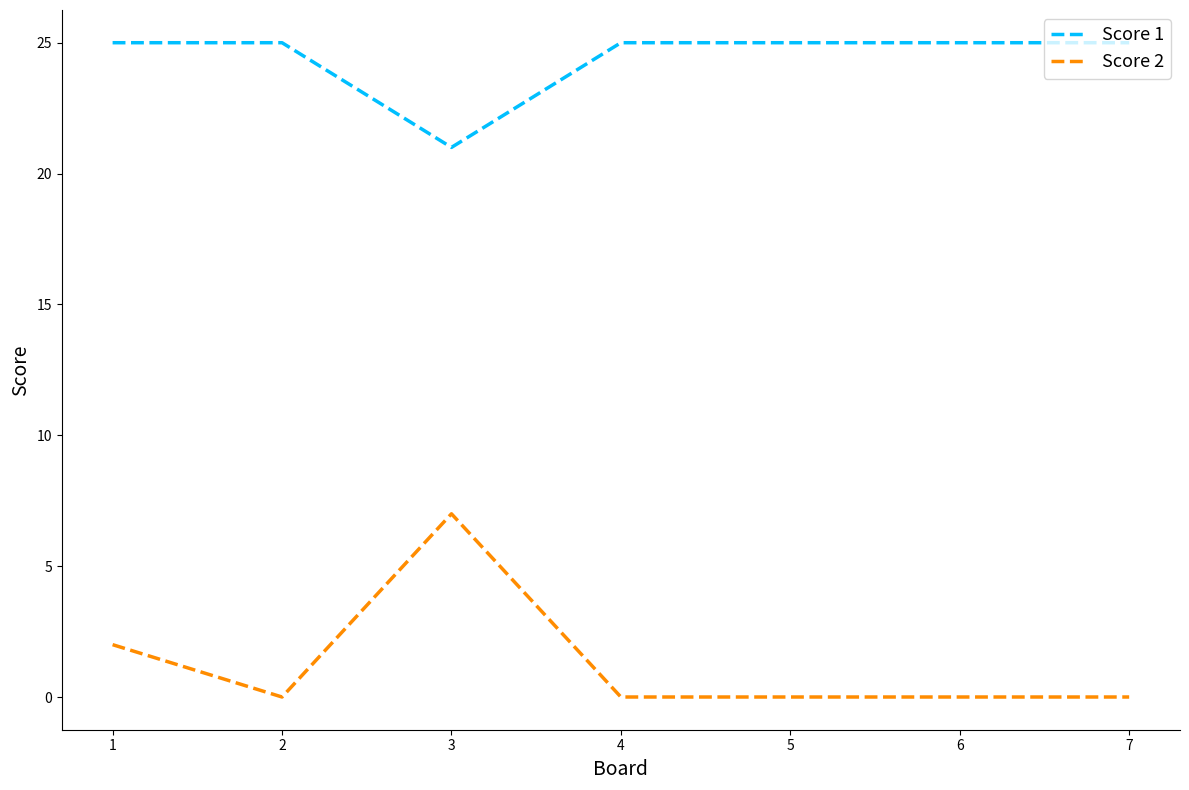

Reading right to left, transcribe all the data shown in this chart.

Score 1: 25	25	25	25	21	25	25
Score 2: 0	0	0	0	7	0	2